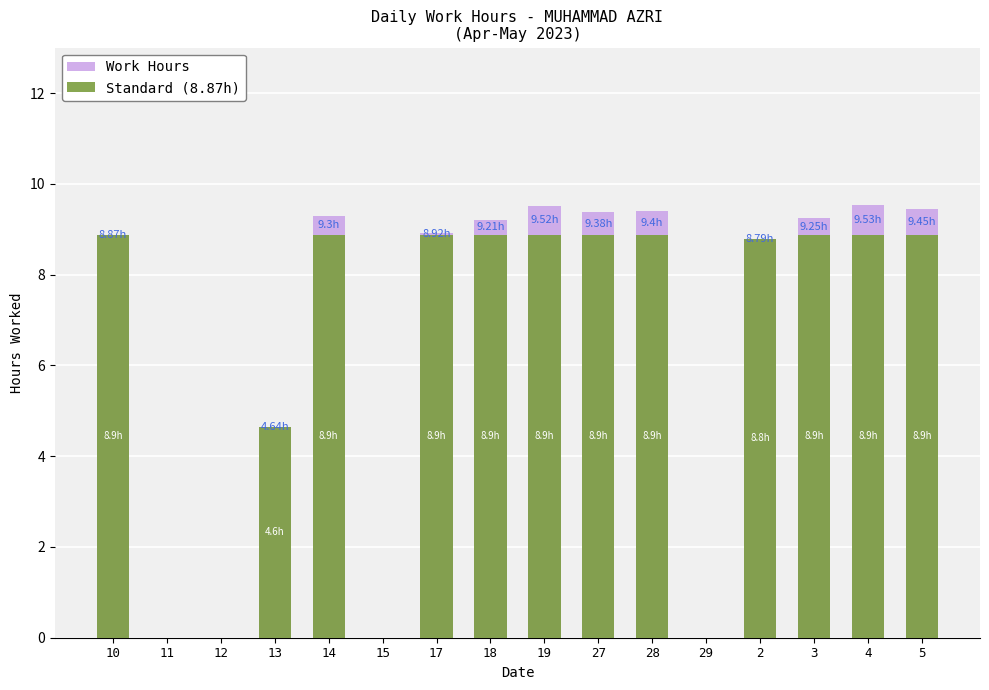

Which series has the largest range (max minus min)?

Work Hours